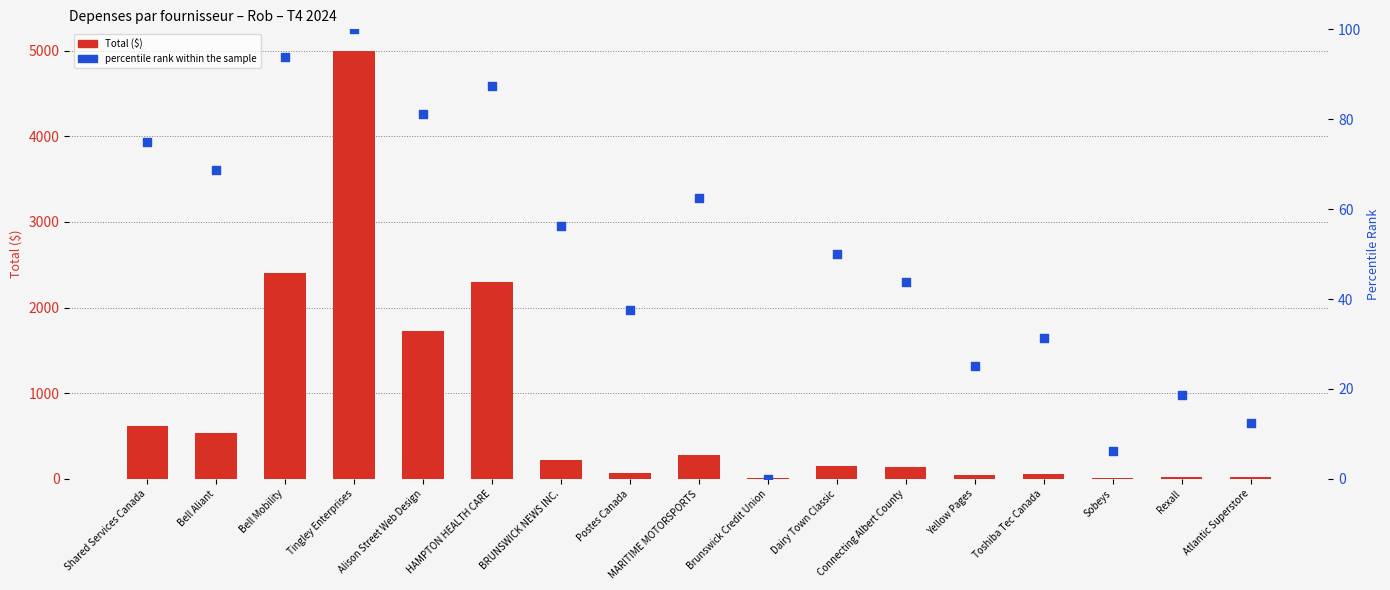

At how many categories does at least one series exceed 2315?

2